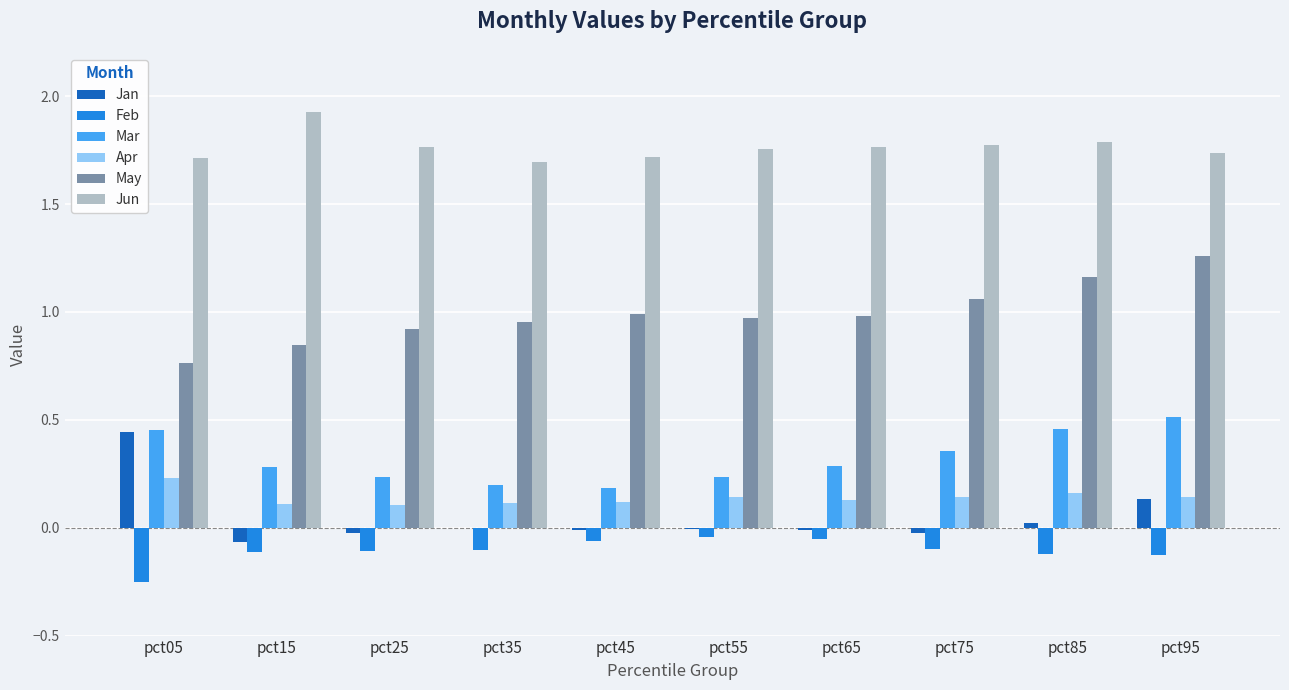

Is the value of Jan at pct75 greater than the value of Feb at pct05?

Yes